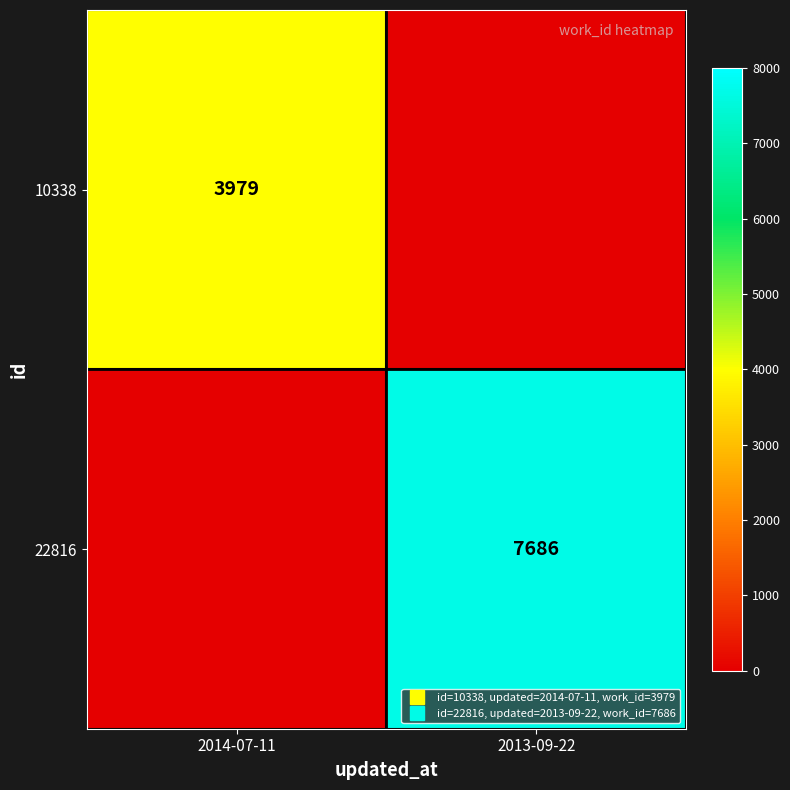

What is the sum of the 22816 values at 2014-07-11 and 2013-09-22?

7686